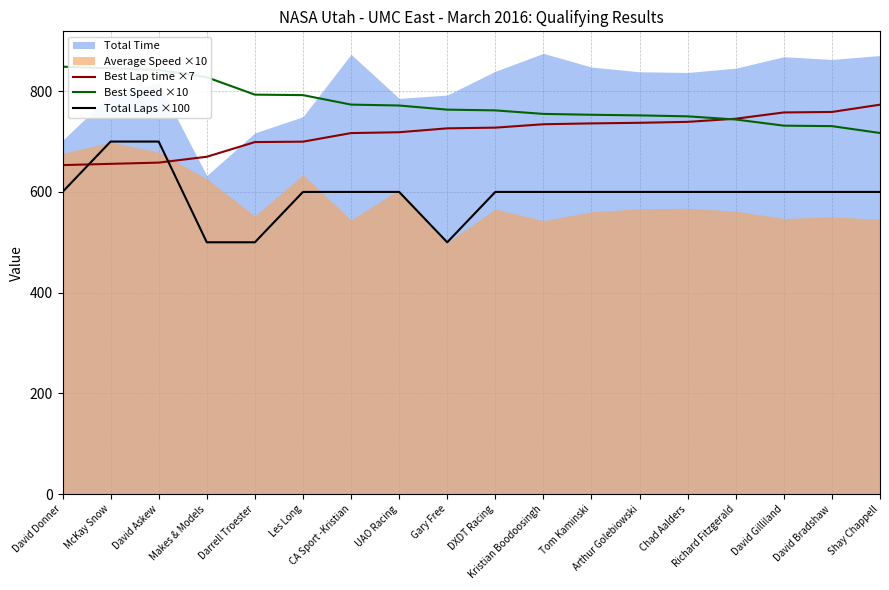

What position from the right is Chad Aalders?

5